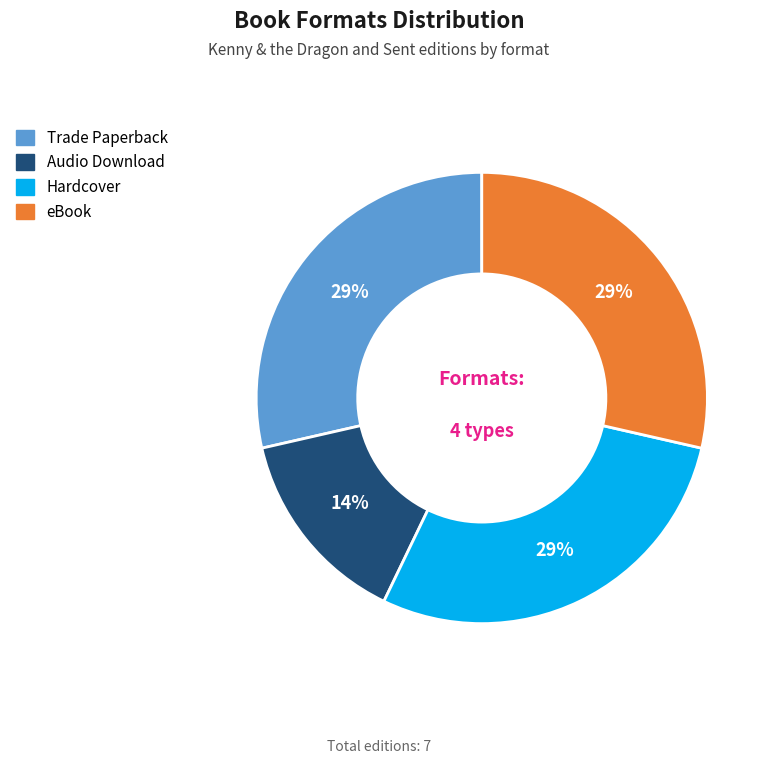

Is it true that Trade Paperback is 29% of the pie?

True